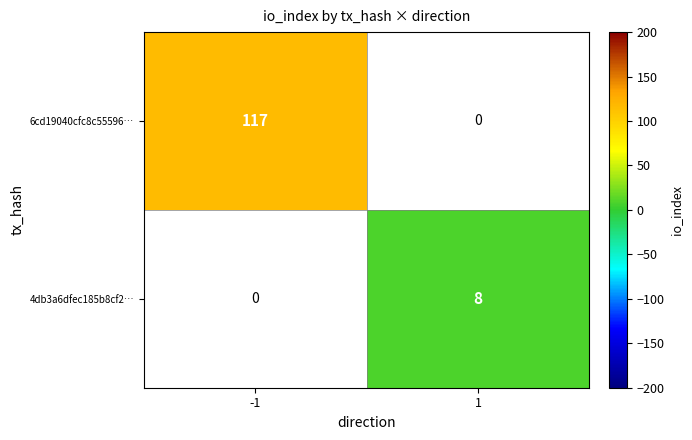

True or false: 6cd19040cfc8c55596… has a value of 117 at -1.

True